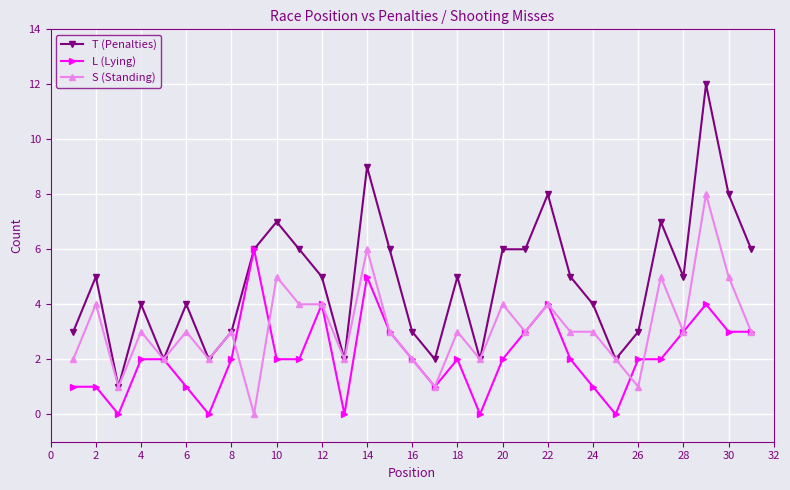

Which series has the widest spread of values?

T (Penalties)